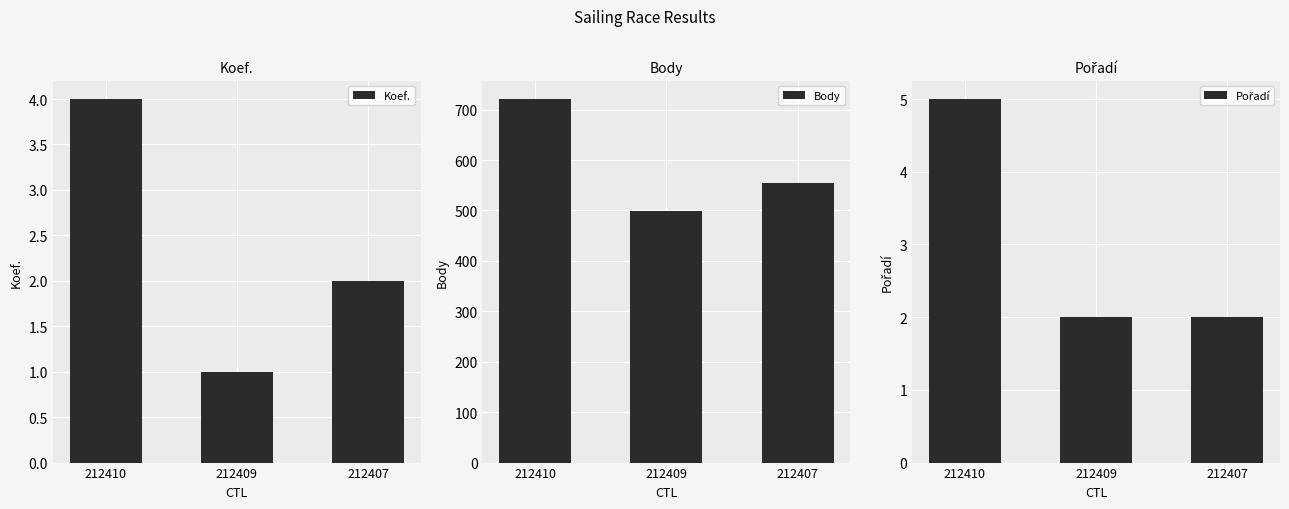

What is the minimum value for Koef.?

1